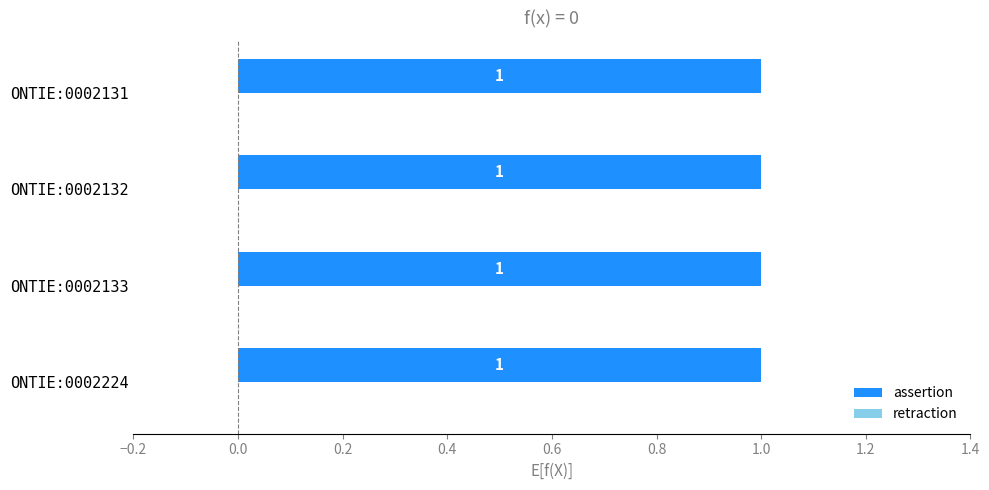

Which category has the lowest value across all series?

ONTIE:0002224